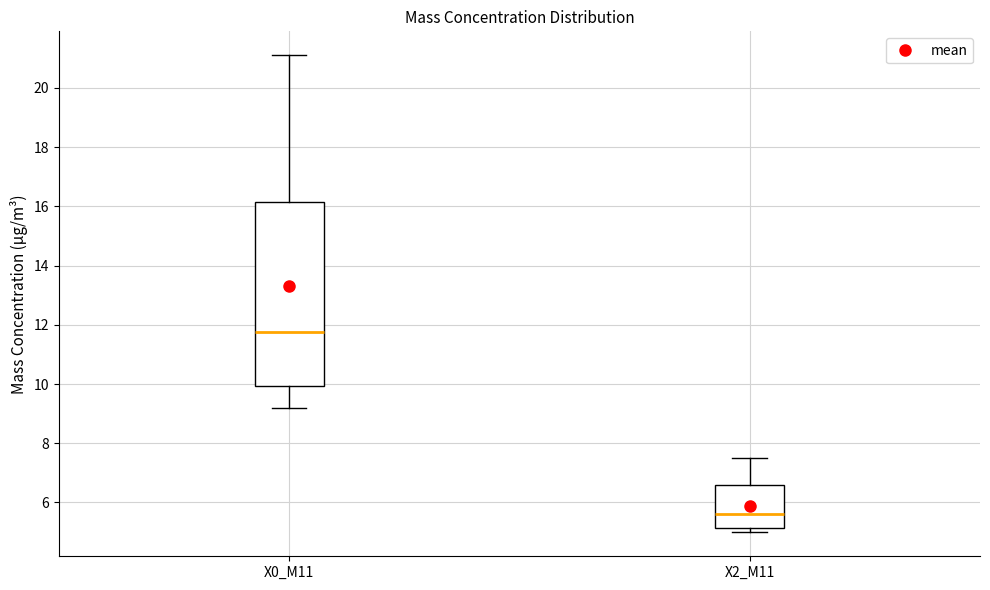

Where does the median line of the box for X2_M11 sit on the y-axis? The values are not printed on the chart, so give them approximately, as read against the axis.

5.6